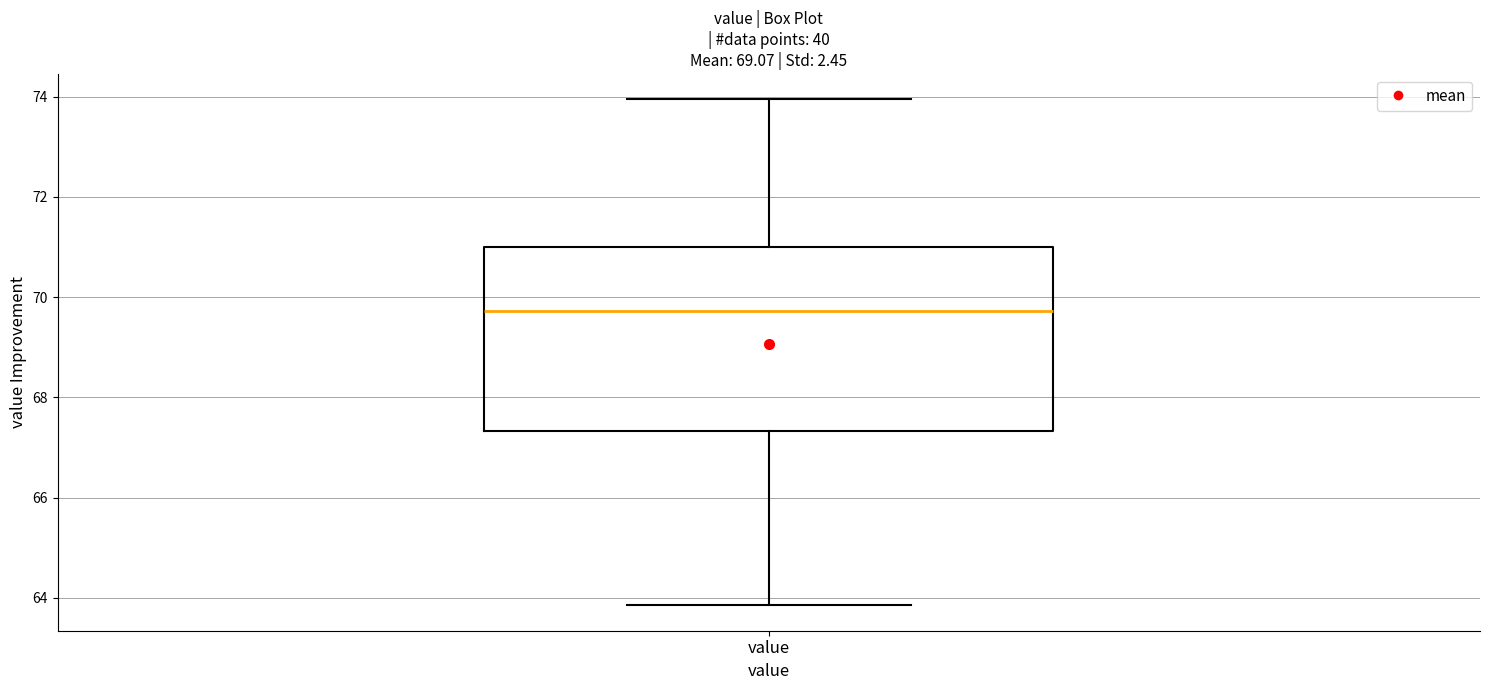

Transcribe this box plot: give where the median line is, the range the box spans, and where the two whiskers end, as read against the y-axis. The values are not printed on the chart, so give them approximately, as read against the axis.

median 69.8, box 67.4 to 71.0, whiskers 63.8 to 74.0